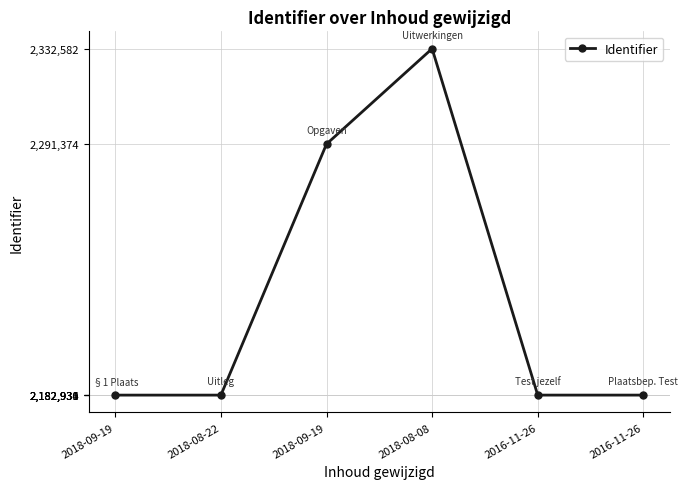

What is the smallest value displayed?

2182930